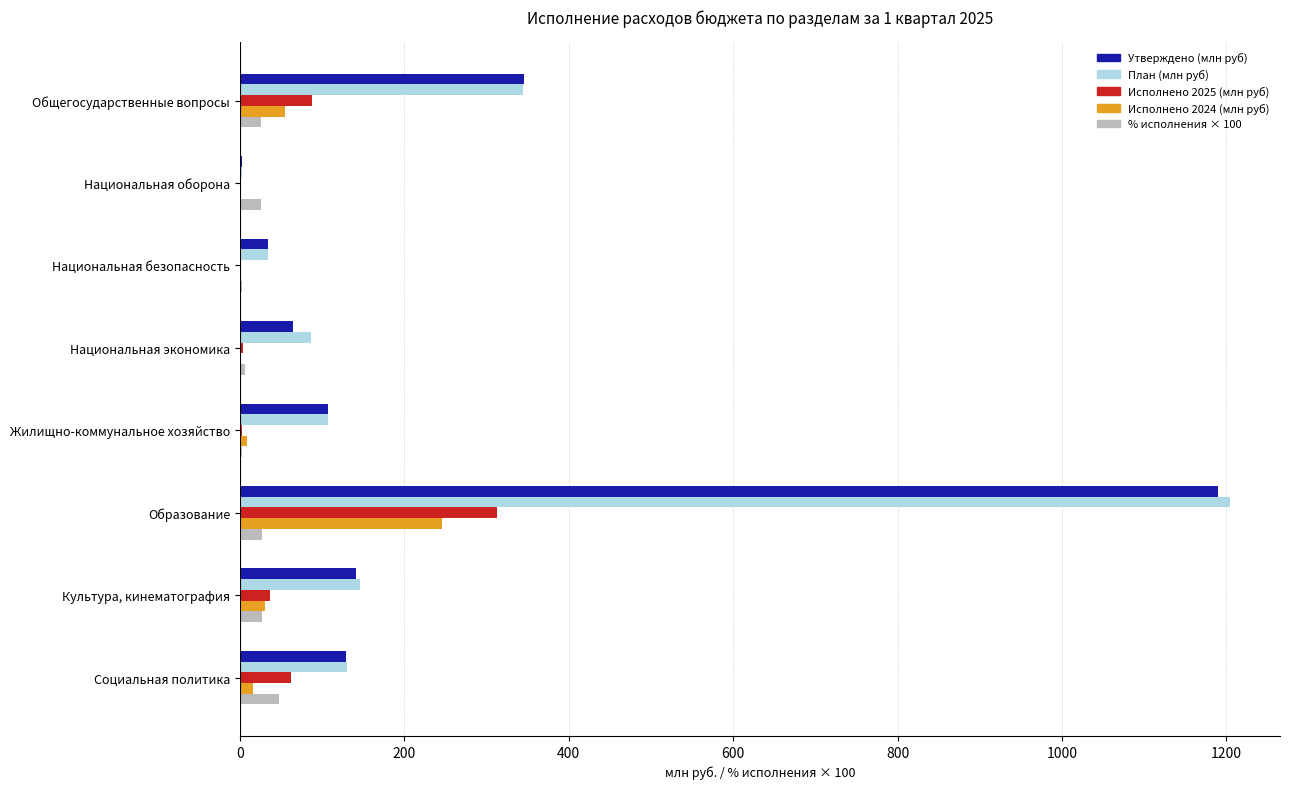

True or false: Исполнено 2024 (млн руб) has a value of 246.0 at Образование.

True